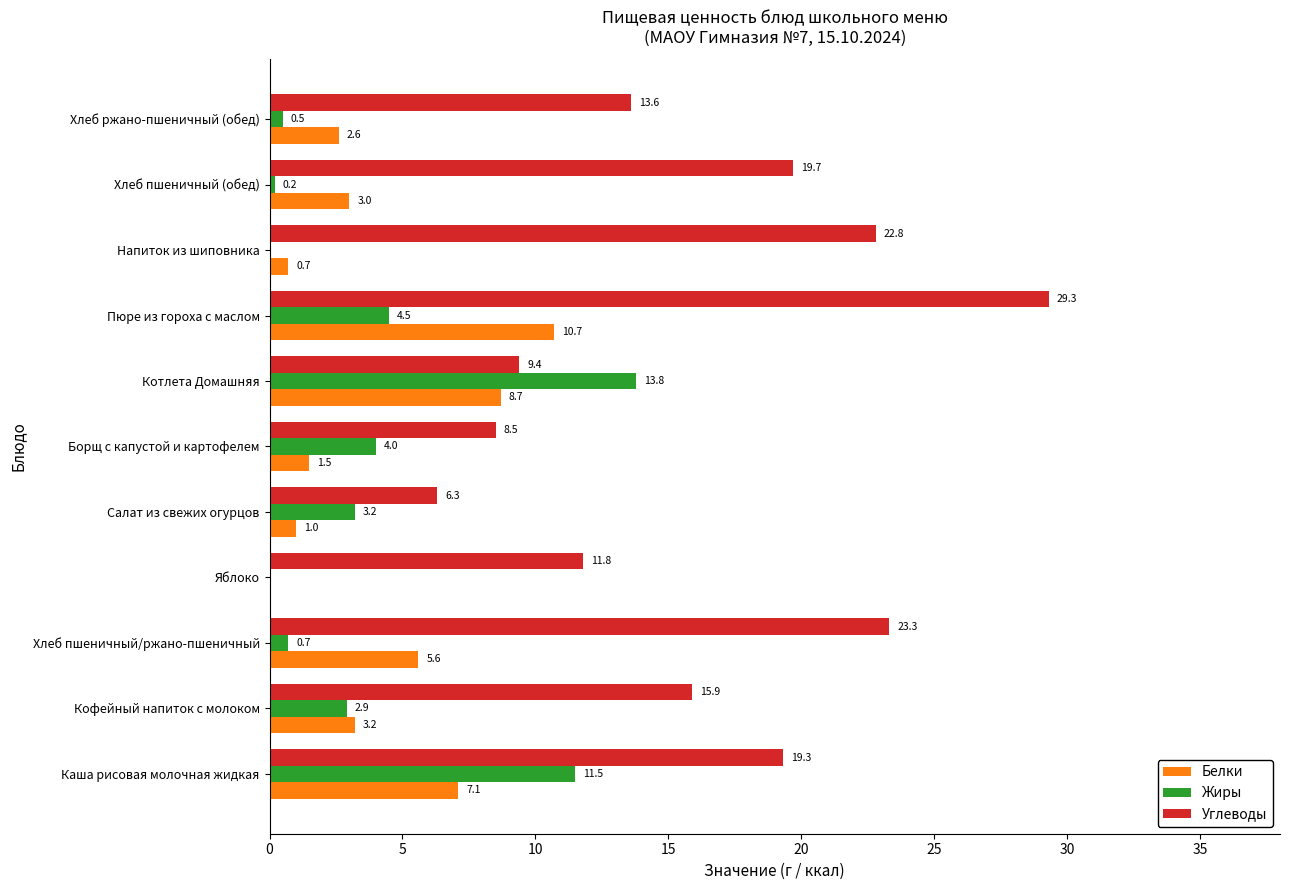

What is the sum of the Жиры values at Кофейный напиток с молоком and Пюре из гороха с маслом?

7.4